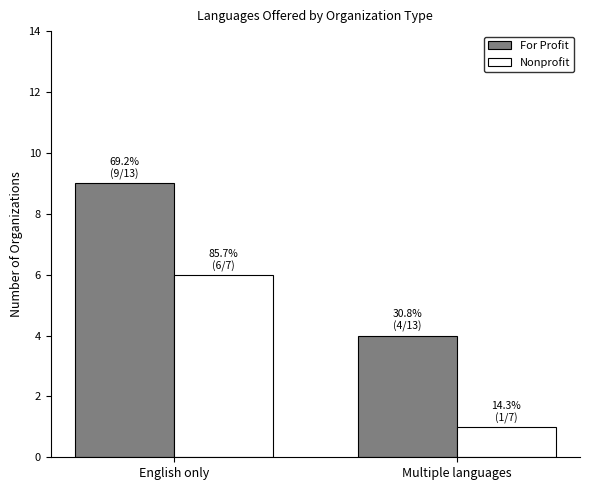

What are all the series names shown in the legend?

For Profit, Nonprofit